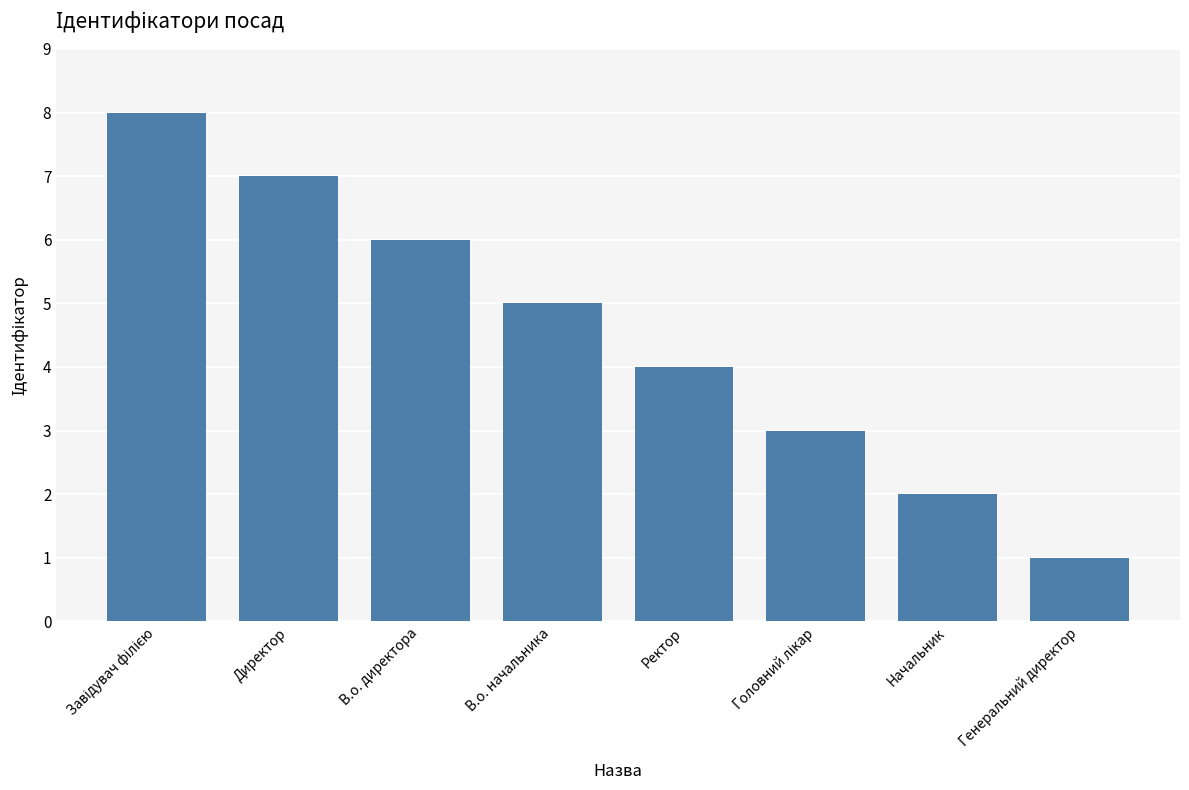

How many values are below 5?

4